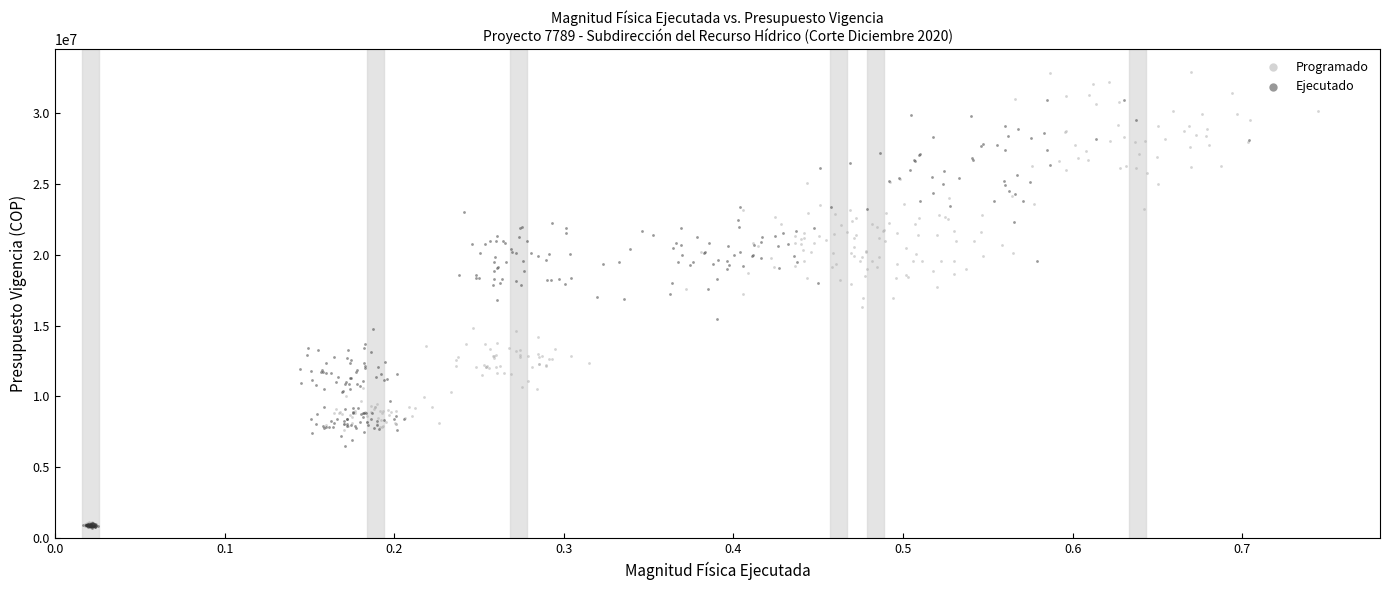

Which series has the largest Y range (max minus min)?

Programado